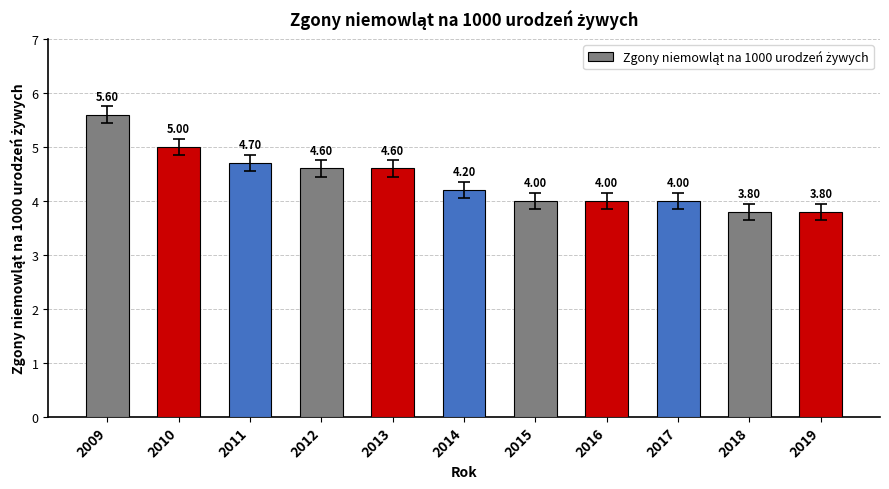

What is the value of the 8th bar from the left?

4.0